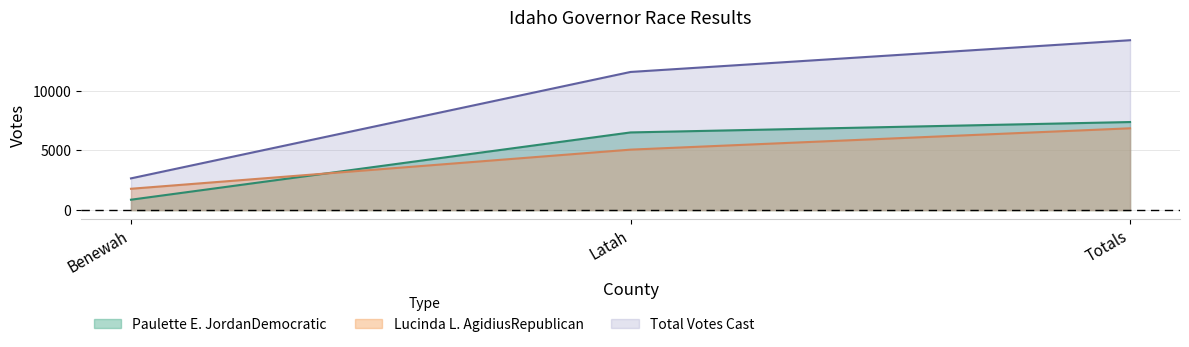

Does the chart have visible grid lines?

Yes